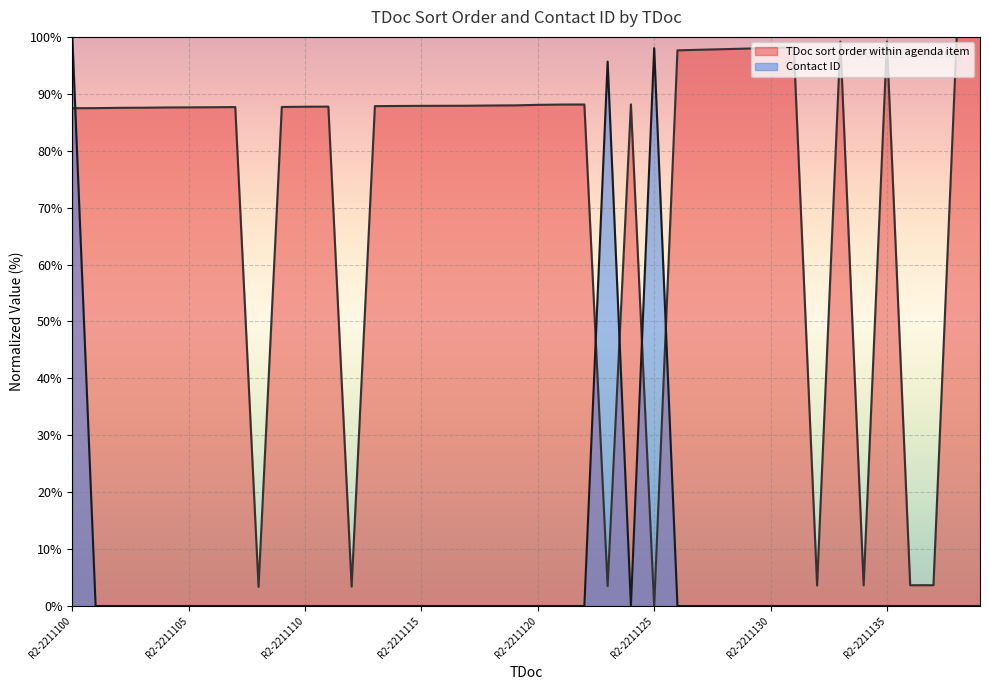

Reading left to right, transcribe all the data shown in this chart.

TDoc sort order within agenda item: 87.5	87.5	87.5	87.6	87.6	87.6	87.6	87.7	3.4	87.7	87.7	87.8	3.4	87.8	87.9	87.9	87.9	87.9	87.9	88.0	88.1	88.1	88.1	3.5	88.2	0.0	97.6	97.7	97.8	97.9	98.0	98.2	3.6	99.2	3.6	99.2	3.6	3.7	100.0	100.0
Contact ID: 100.0	0.0	0.0	0.0	0.0	0.0	0.0	0.0	0.0	0.0	0.0	0.0	0.0	0.0	0.0	0.0	0.0	0.0	0.0	0.0	0.0	0.0	0.0	95.7	0.0	98.0	0.0	0.0	0.0	0.0	0.0	0.0	0.0	0.0	0.0	0.0	0.0	0.0	0.0	0.0